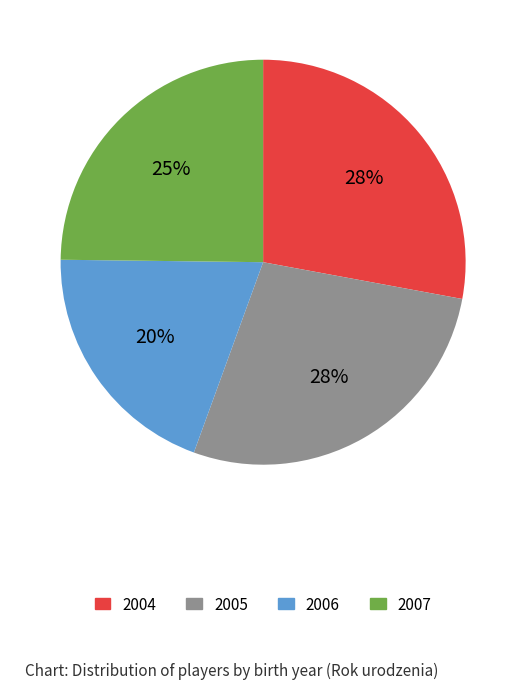

To the nearest percent, what is the difference between the 2005 and 2007 slice percentages?

3%